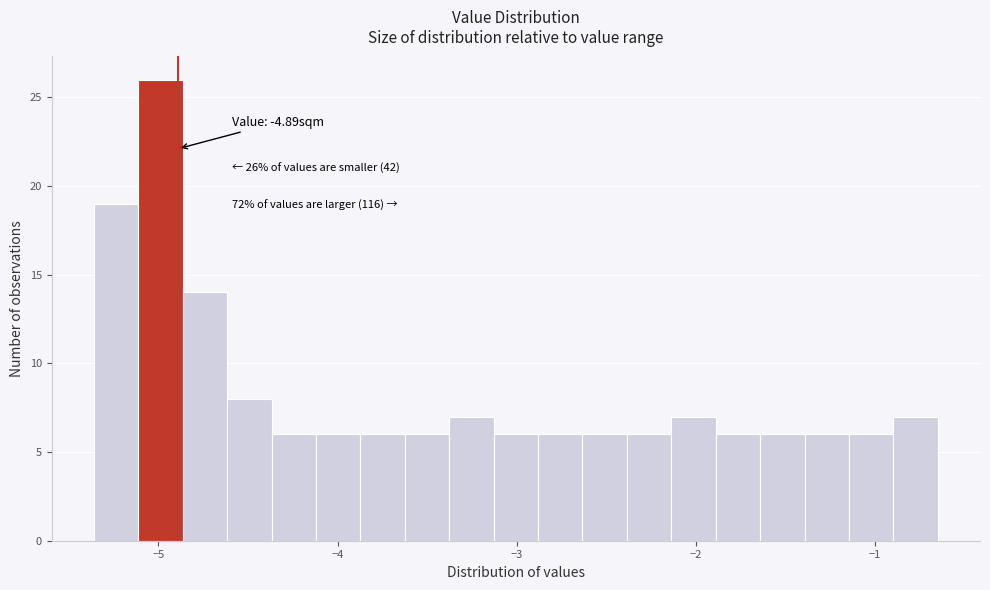

Around what value on the x-axis is the tallest bar? Give the approximate position of its centre, as read against the axis.

-5.0